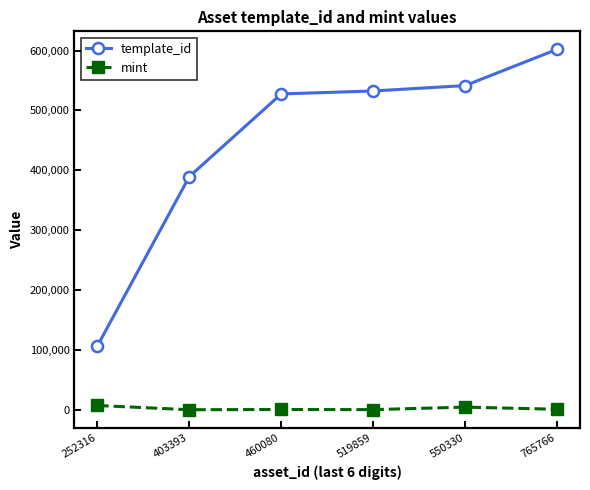

Which series has the largest range (max minus min)?

template_id